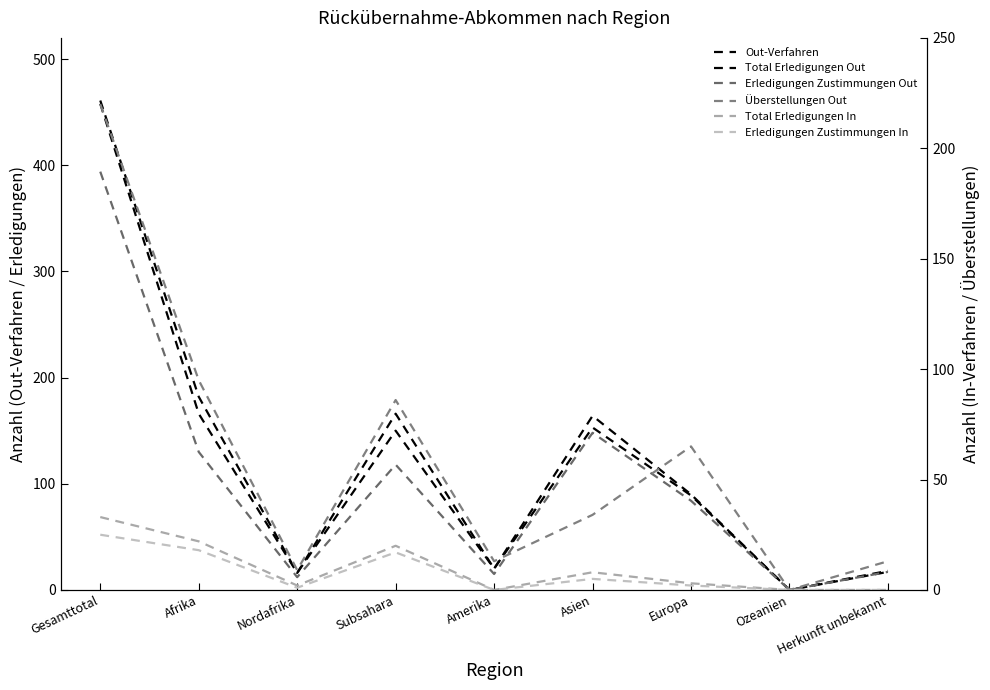

Reading left to right, list all the values displayed in this chart.

Out-Verfahren: Gesamttotal=461	Afrika=182	Nordafrika=16	Subsahara=166	Amerika=20	Asien=153	Europa=89	Ozeanien=0	Herkunft unbekannt=17
Total Erledigungen Out: Gesamttotal=458	Afrika=166	Nordafrika=16	Subsahara=150	Amerika=20	Asien=164	Europa=90	Ozeanien=0	Herkunft unbekannt=18
Erledigungen Zustimmungen Out: Gesamttotal=394	Afrika=130	Nordafrika=12	Subsahara=118	Amerika=15	Asien=148	Europa=84	Ozeanien=0	Herkunft unbekannt=17
Überstellungen Out: Gesamttotal=220	Afrika=95	Nordafrika=9	Subsahara=86	Amerika=13	Asien=34	Europa=65	Ozeanien=0	Herkunft unbekannt=13
Total Erledigungen In: Gesamttotal=33	Afrika=22	Nordafrika=2	Subsahara=20	Amerika=0	Asien=8	Europa=3	Ozeanien=0	Herkunft unbekannt=0
Erledigungen Zustimmungen In: Gesamttotal=25	Afrika=18	Nordafrika=1	Subsahara=17	Amerika=0	Asien=5	Europa=2	Ozeanien=0	Herkunft unbekannt=0